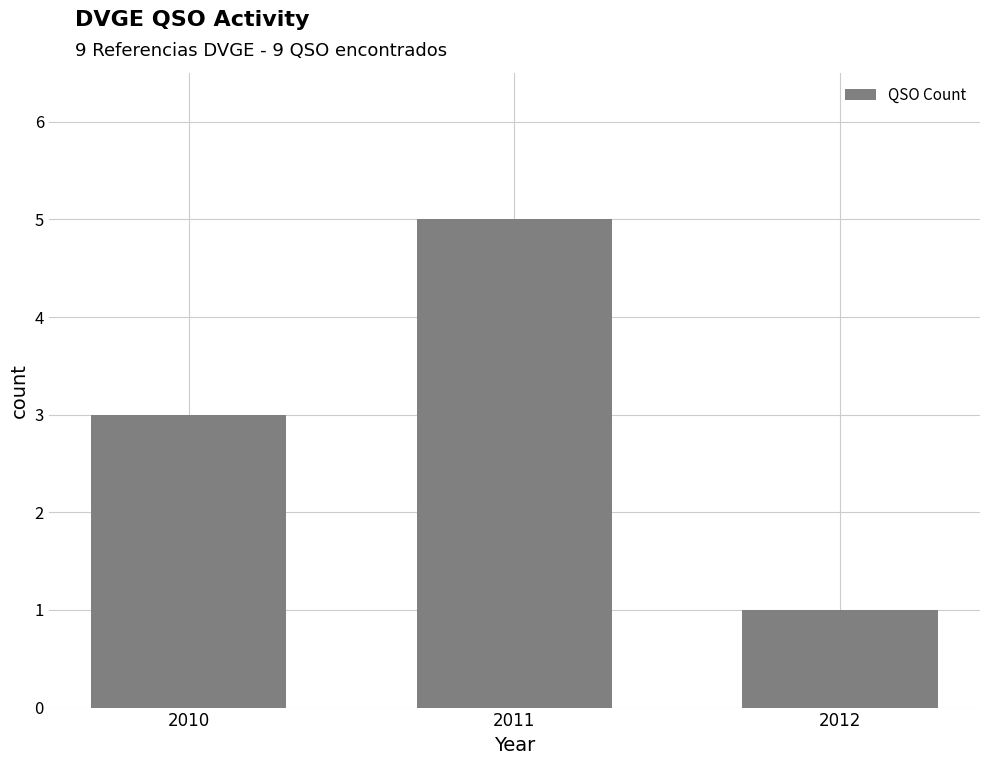

Which category has the lowest value across all series?

2012